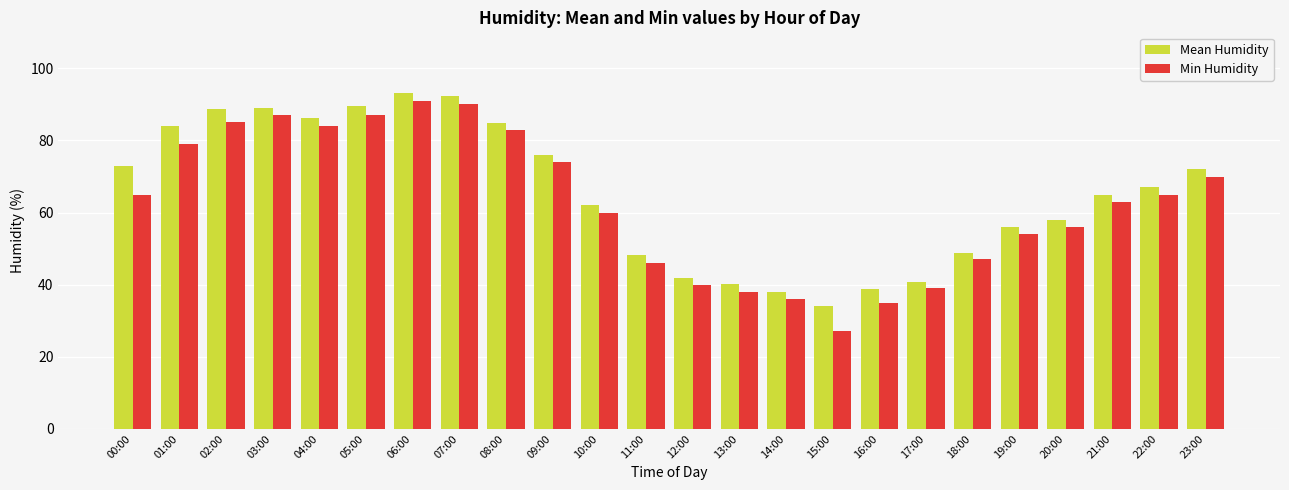

What is the spread (max minus min) of values at 20:00?

1.8